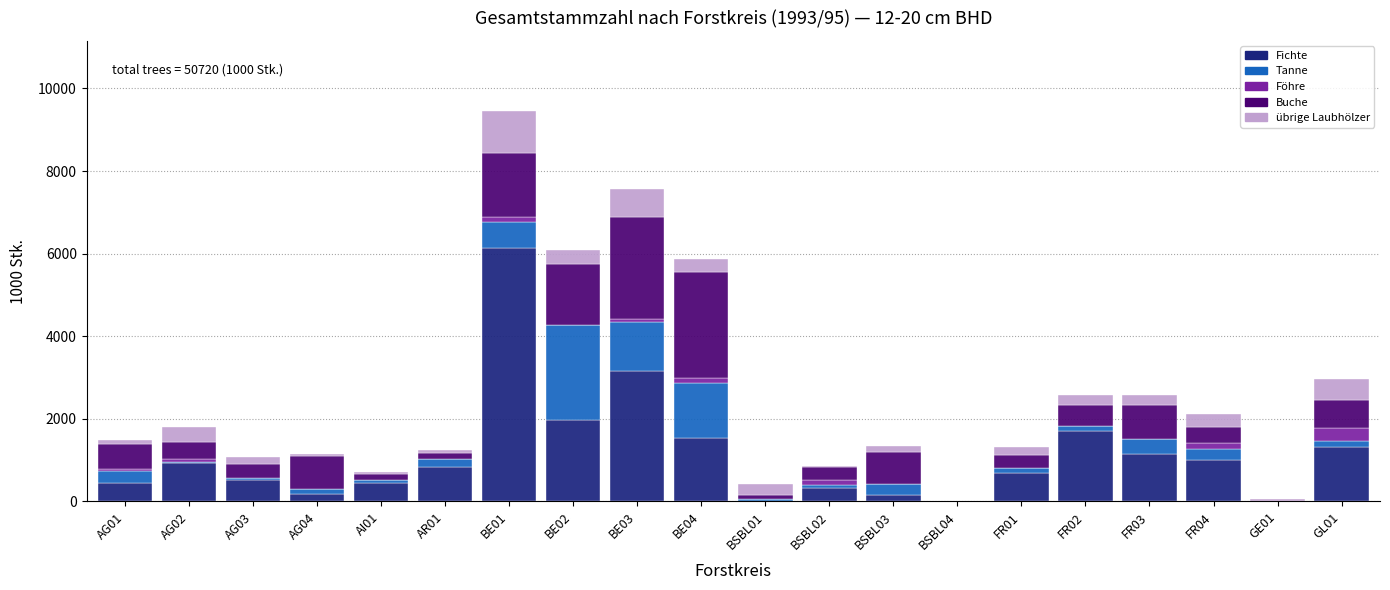

Which category has the highest value in the Fichte series?

BE01